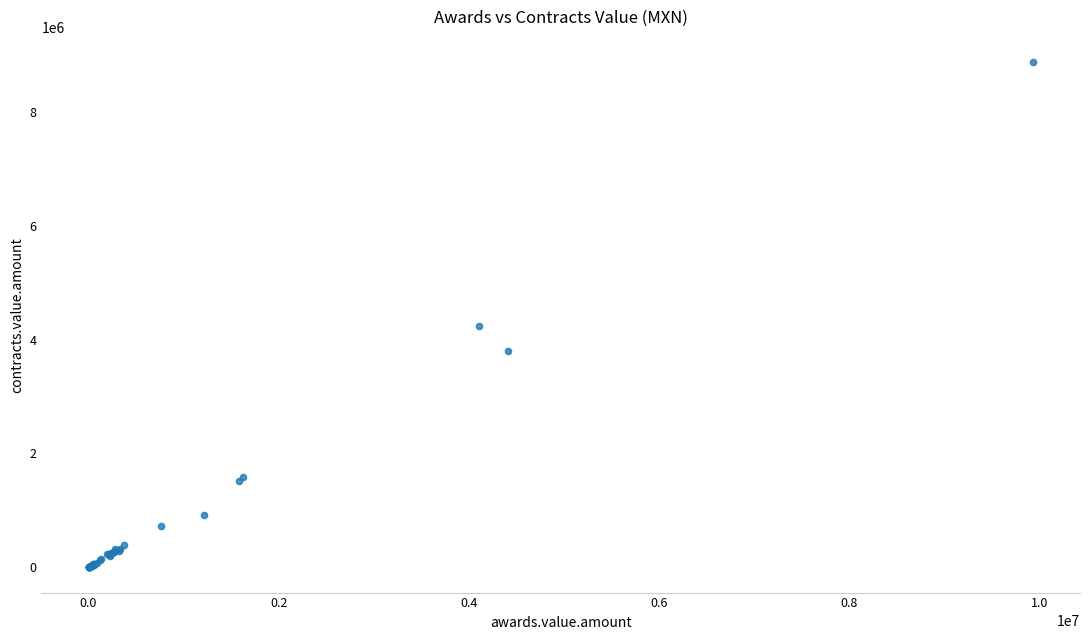

What Y value in the scatter plot is closest to 4436355?

4234373.0